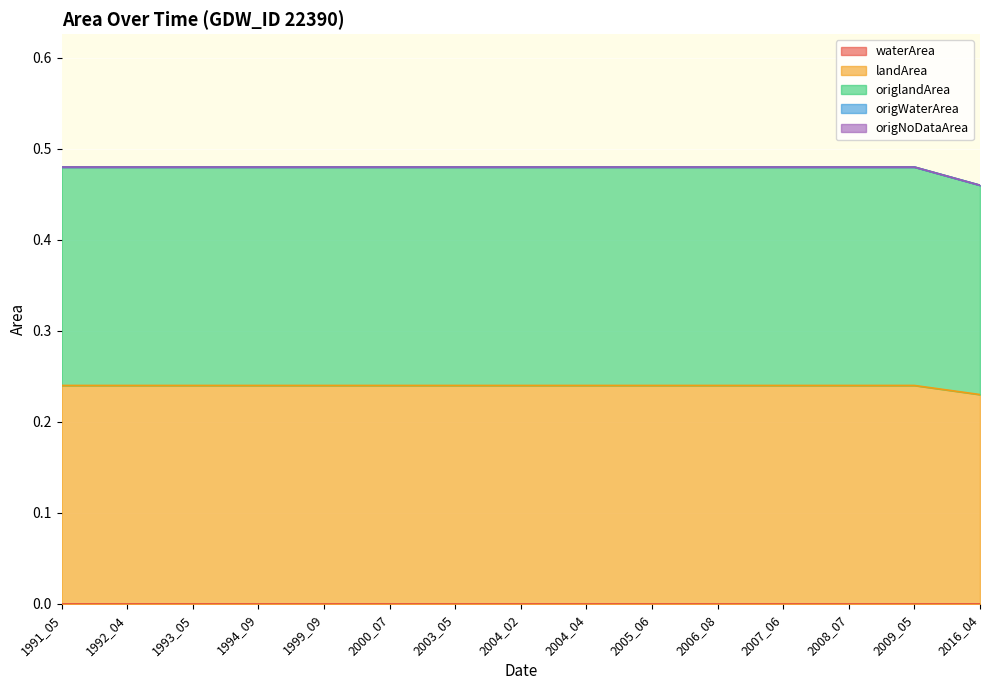

Between 2016_04 and 2006_08, which is larger?

2016_04